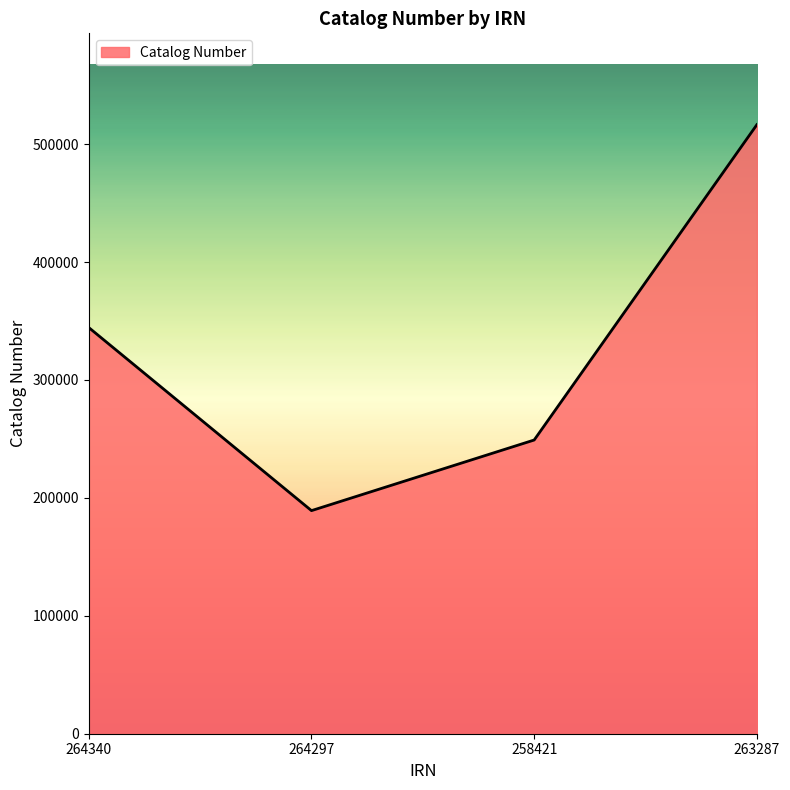

What is the smallest value displayed?

189210